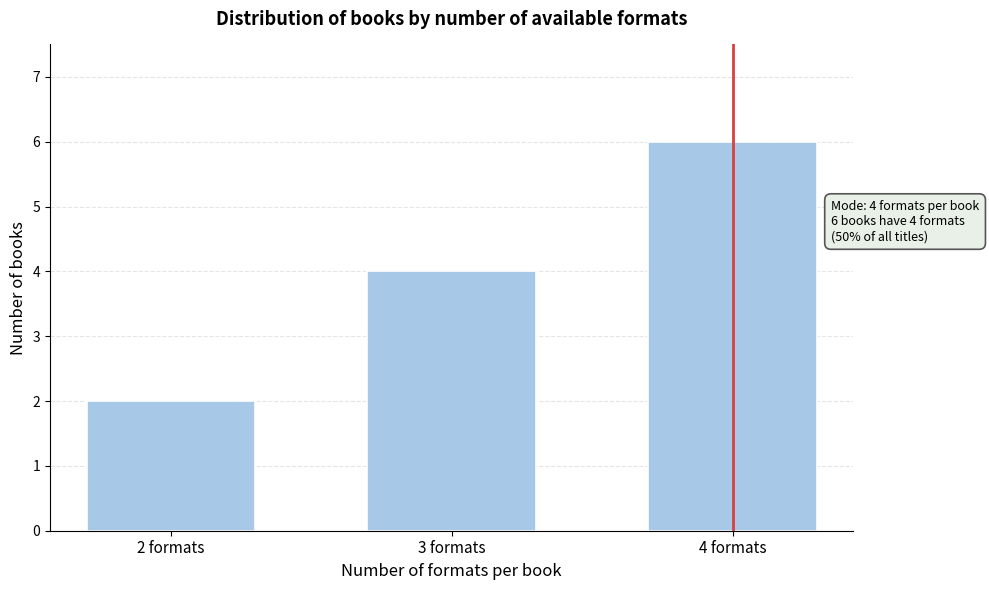

Reading right to left, transcribe all the data shown in this chart.

6	4	2